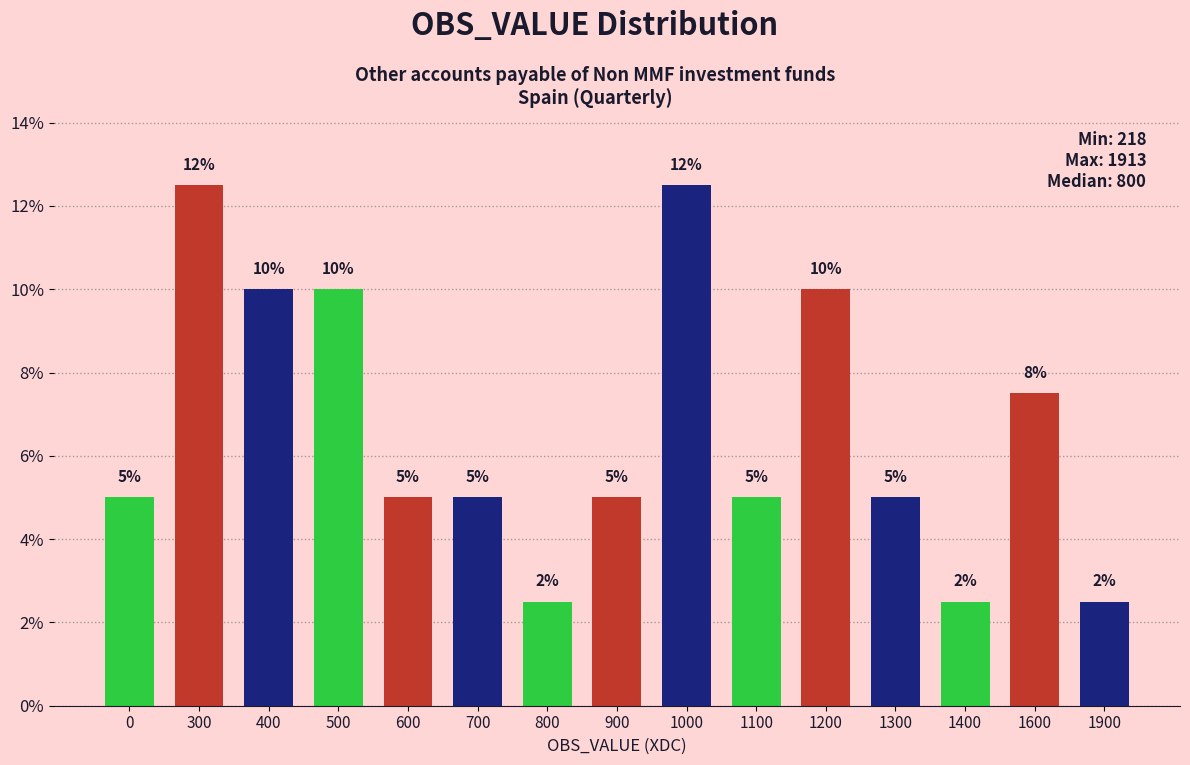

Which has a higher value, 300 or 1400?

300